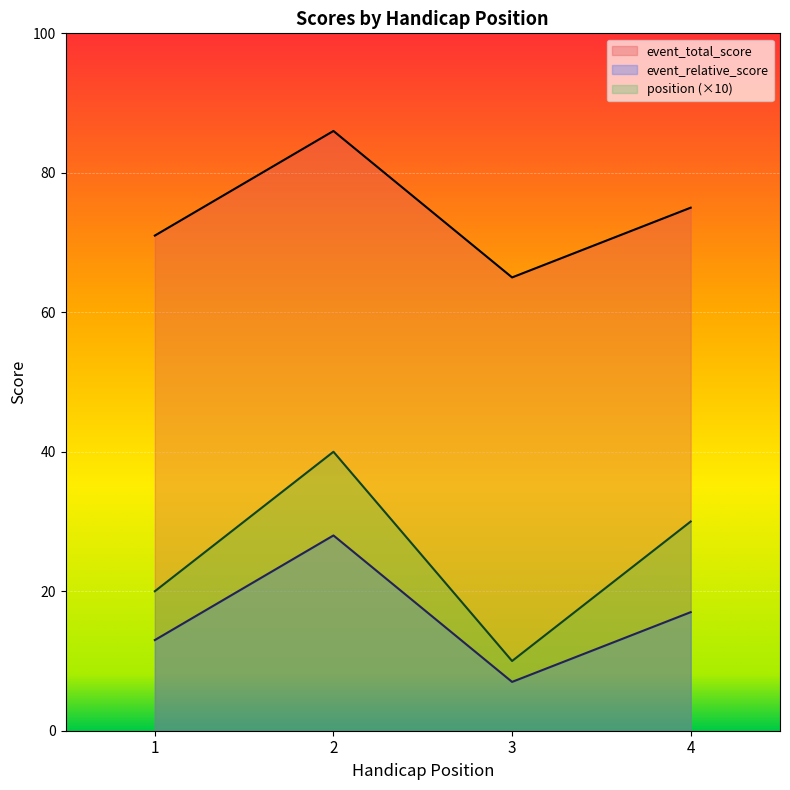

Between 4 and 1, which is larger?

4